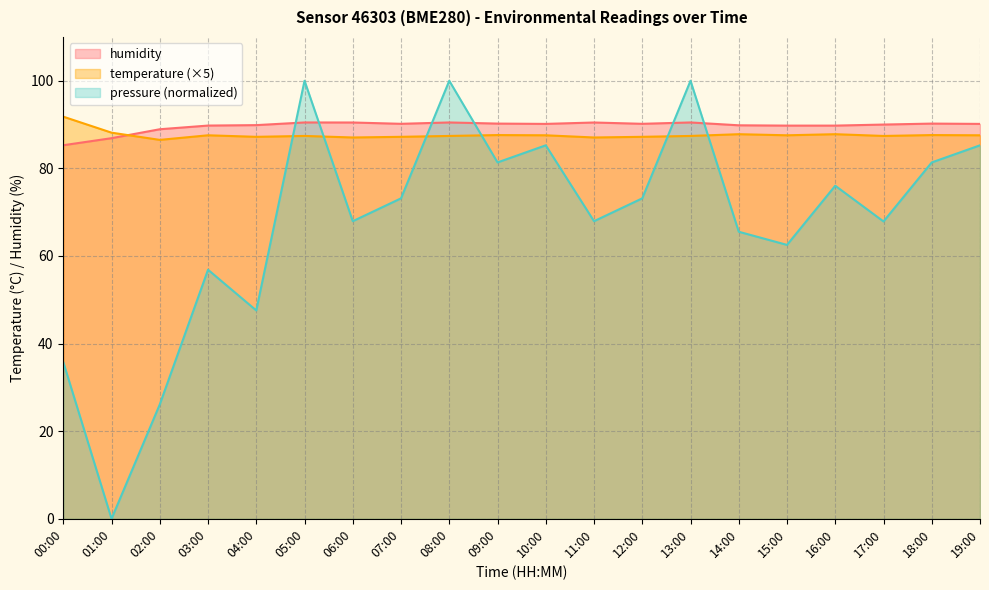

Which series has the widest spread of values?

pressure (normalized)